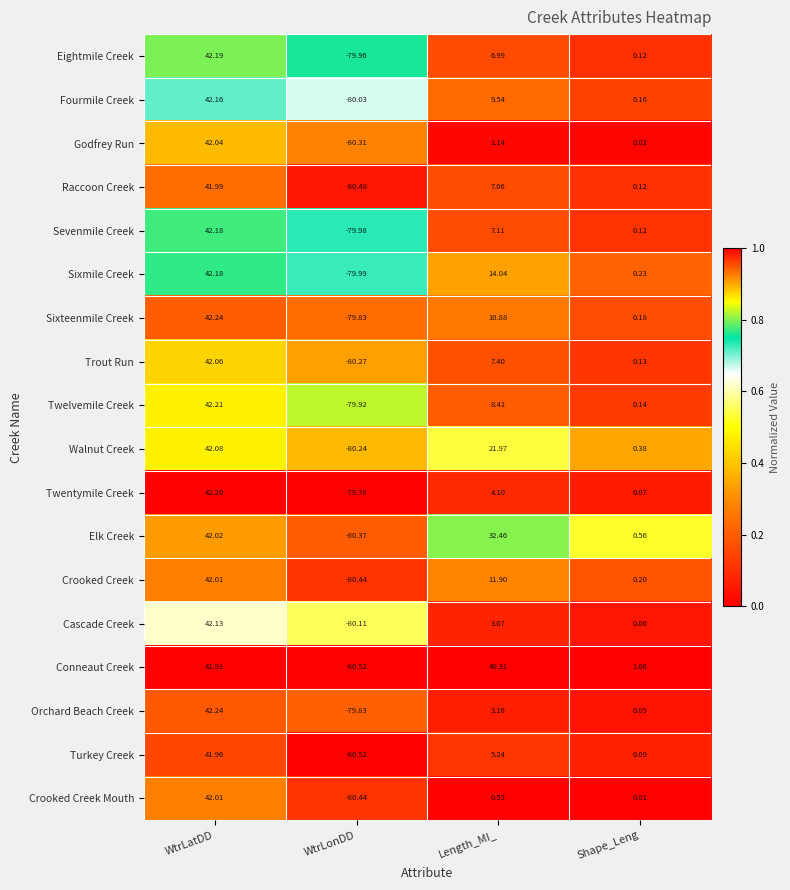

List the labels in order of Elk Creek value, smallest first.

WtrLonDD, Shape_Leng, Length_MI_, WtrLatDD